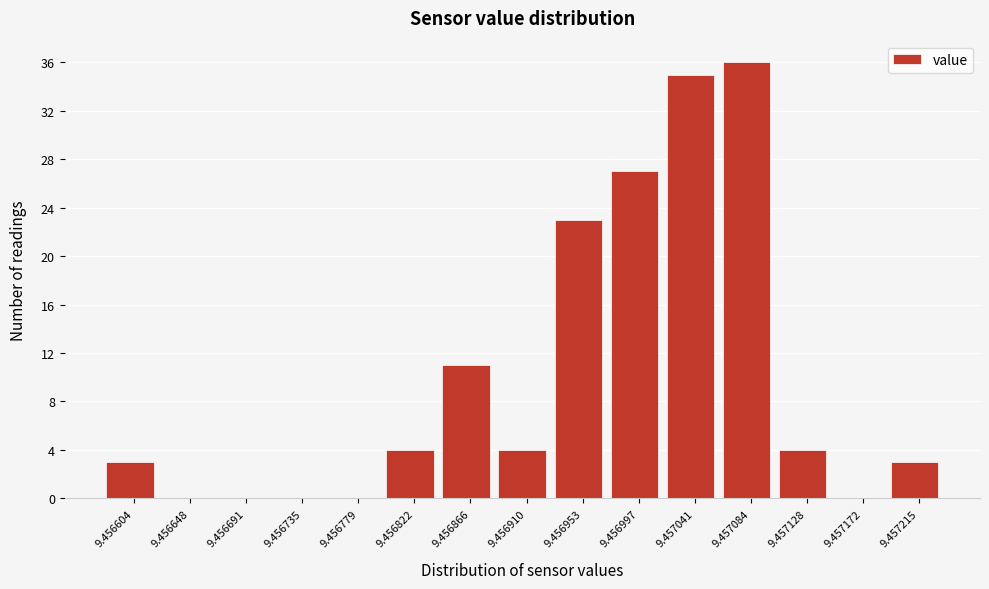

Reading left to right, extract all data points from this chart.

9.456604=3	9.456648=0	9.456691=0	9.456735=0	9.456779=0	9.456822=4	9.456866=11	9.456910=4	9.456953=23	9.456997=27	9.457041=35	9.457084=36	9.457128=4	9.457172=0	9.457215=3